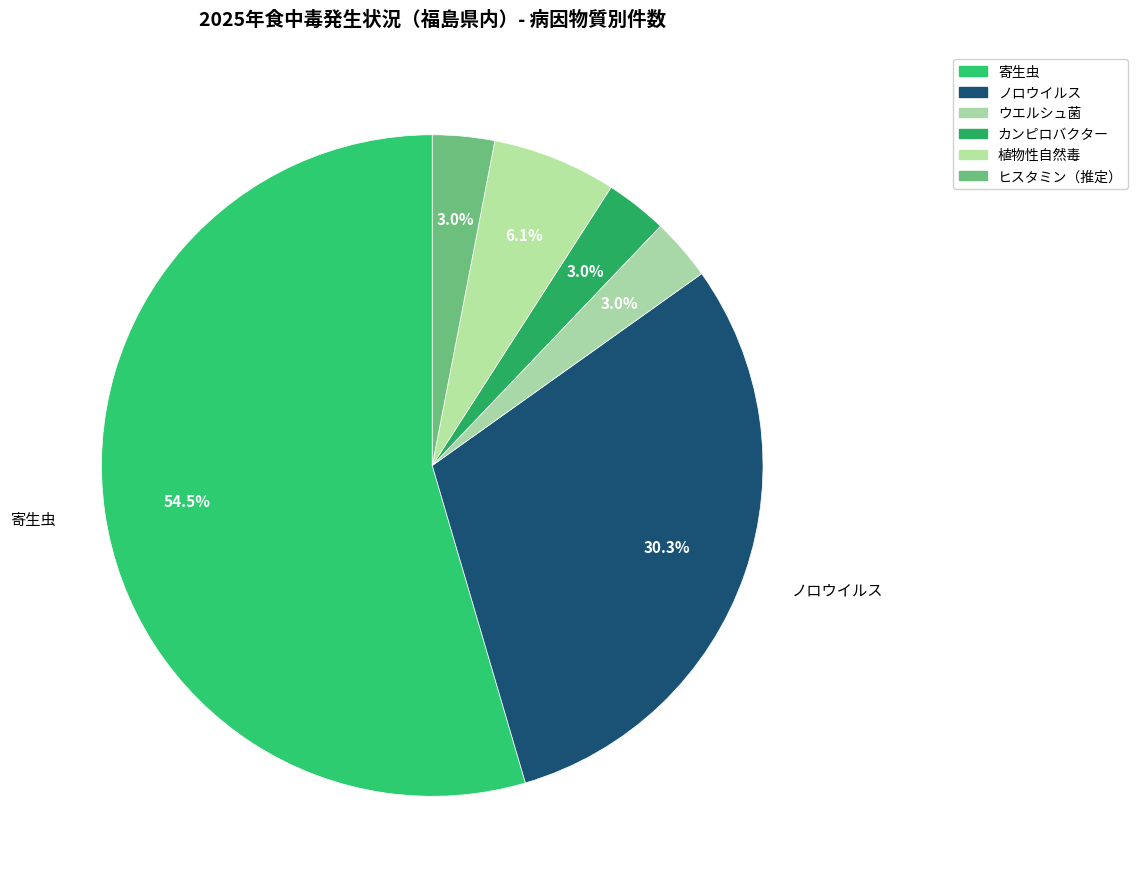

How many slices are in this pie chart?

6